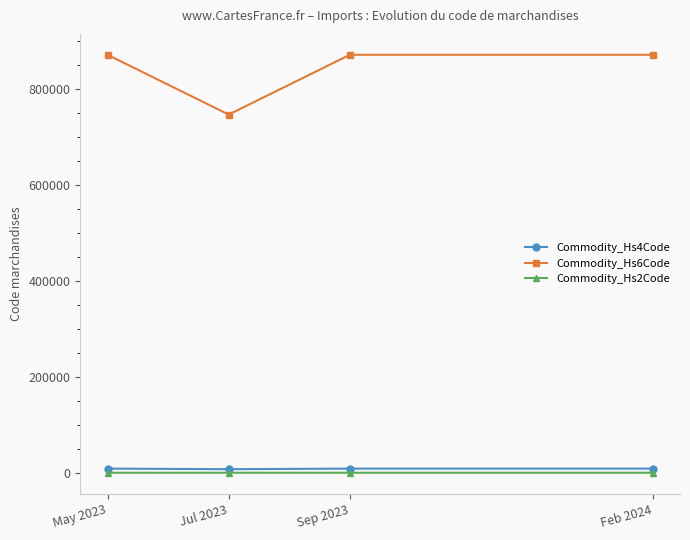

What is the label of the 1st point from the right?

Feb 2024